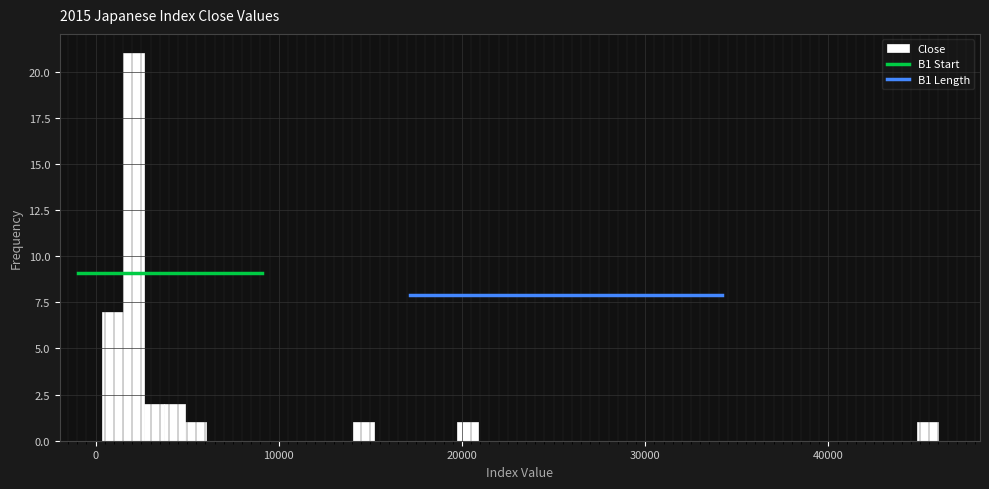

Read against the x-axis, roughly where is the centre of the tallest bar?

2000